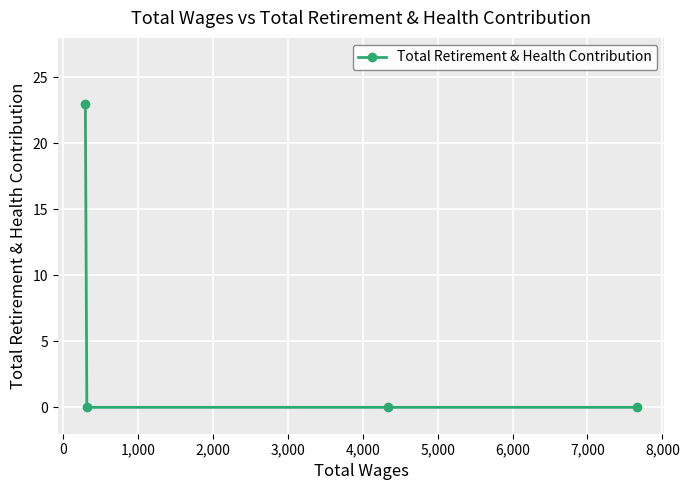

What is the value of the 4th point from the left?

0